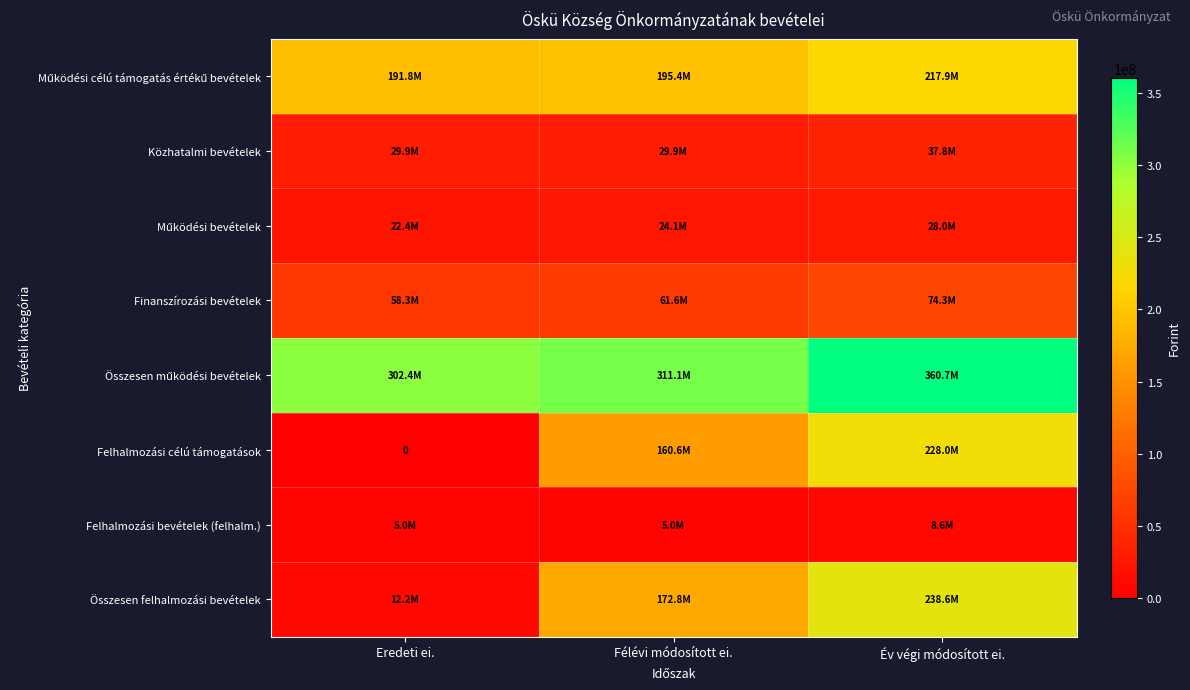

At which category is the sum across all series the highest?

Év végi módosított ei.